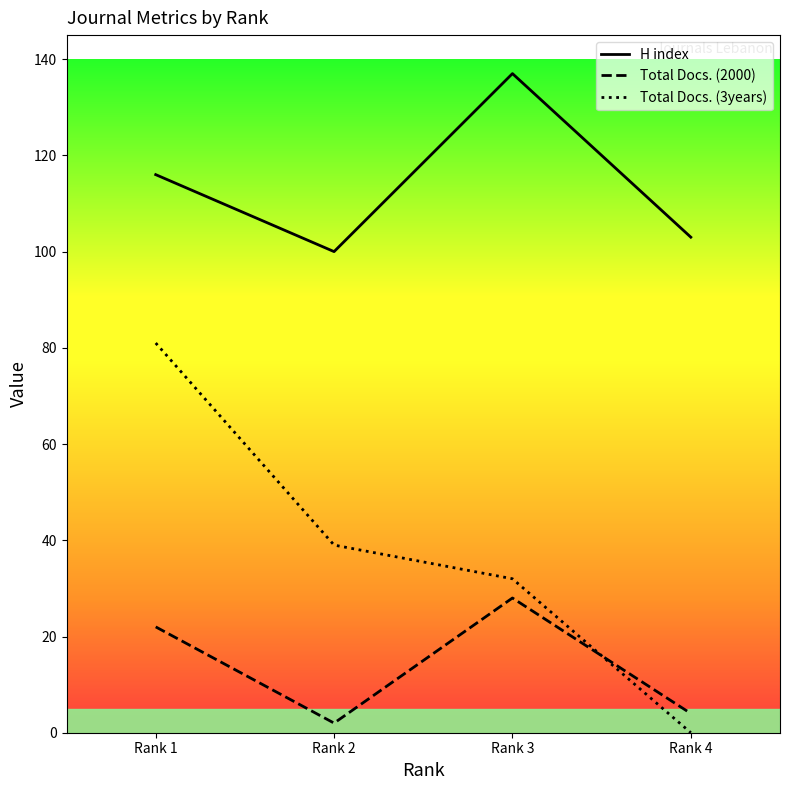

Where is H index nearest to the value 118?

Rank 1